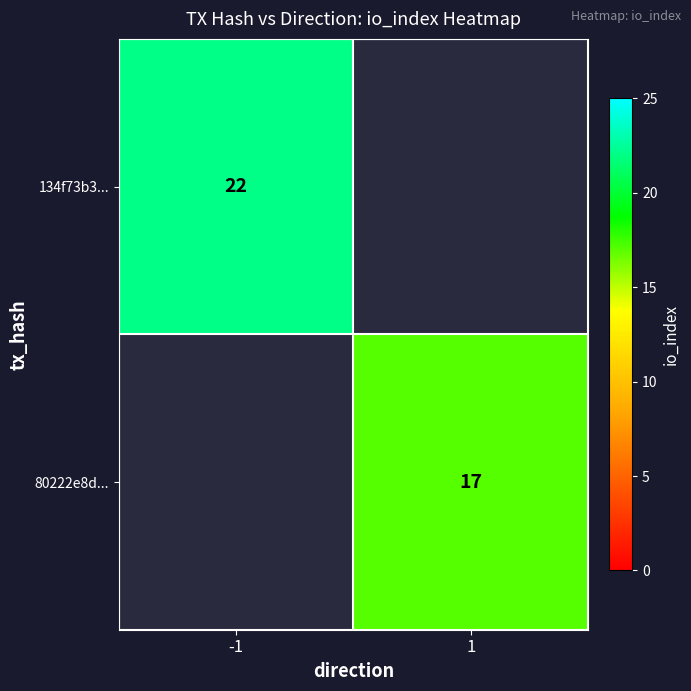

Is it true that 80222e8d... equals 17 at 1?

True